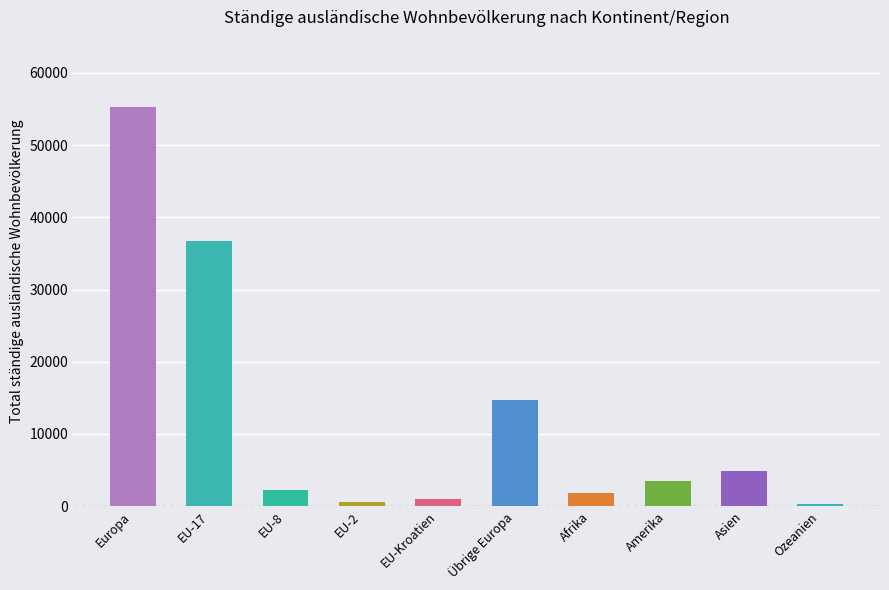

Where is the data nearest to the value 27781?

EU-17